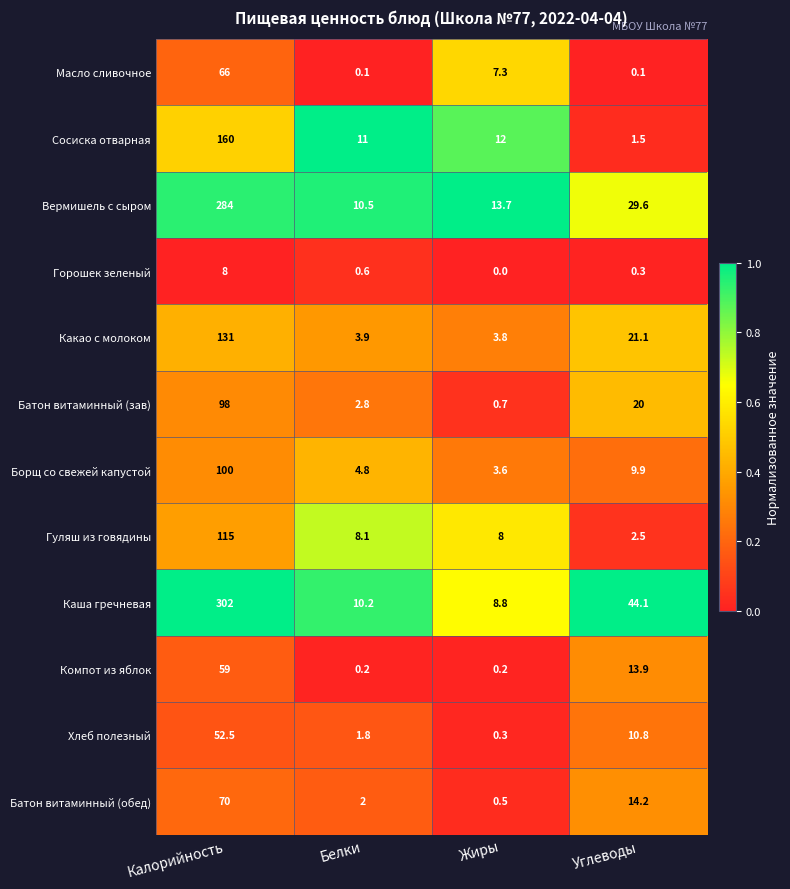

What is the spread (max minus min) of values at Калорийность?

294.0